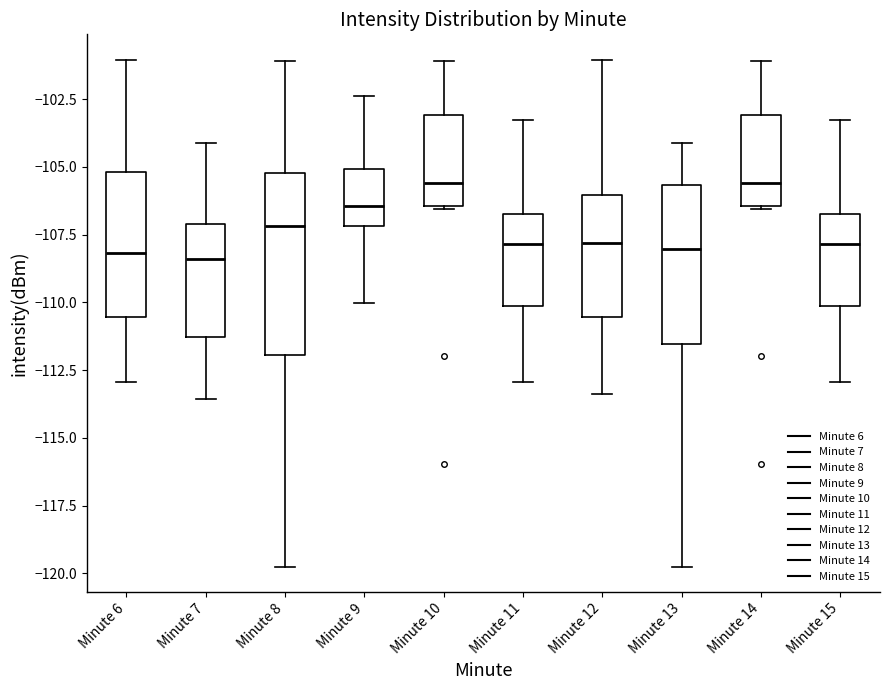

Comparing the boxes themselves (not the whiskers), which one is the tallest?

Minute 8